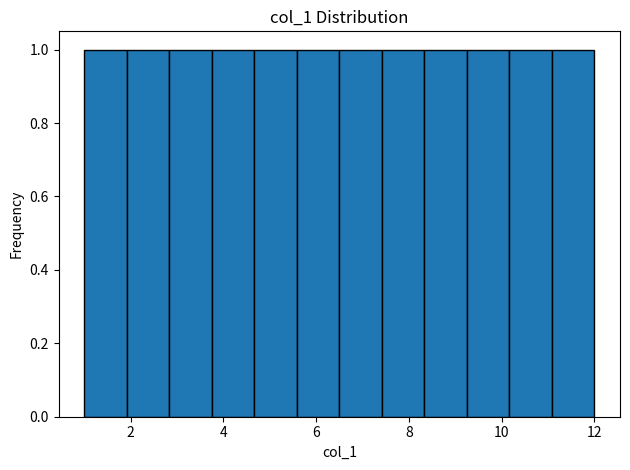

How tall is the bar that spans 6.6 to 7.4 on the x-axis? Neither the bar edges nor the heights are printed on the chart, so give them approximately, as read against the axes.

1